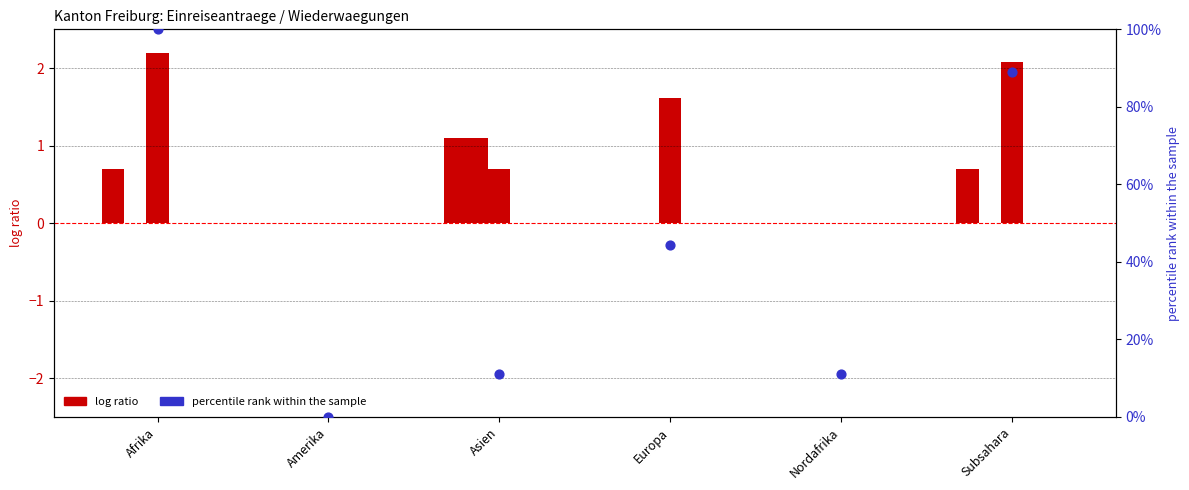

Which series reaches the maximum Y coordinate?

Total Wiedererwaegungs